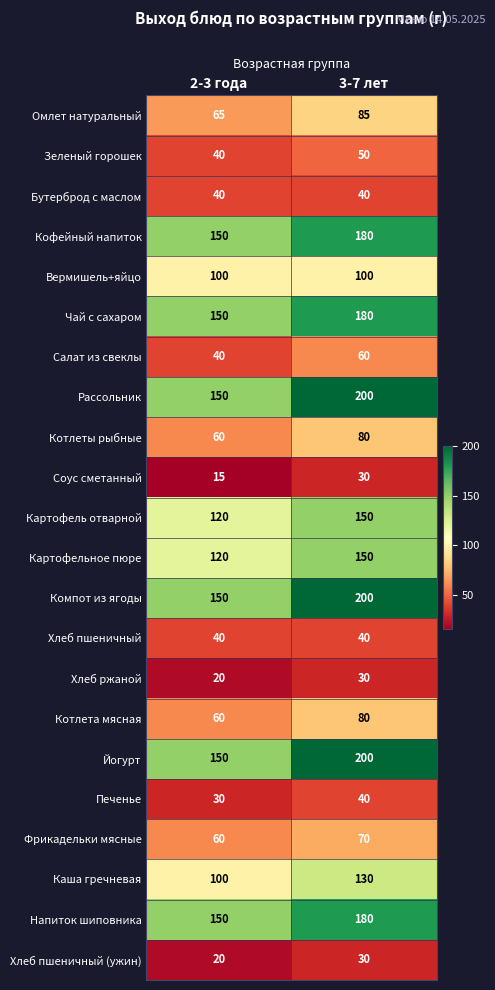

Where is Картофельное пюре nearest to the value 135?

2-3 года